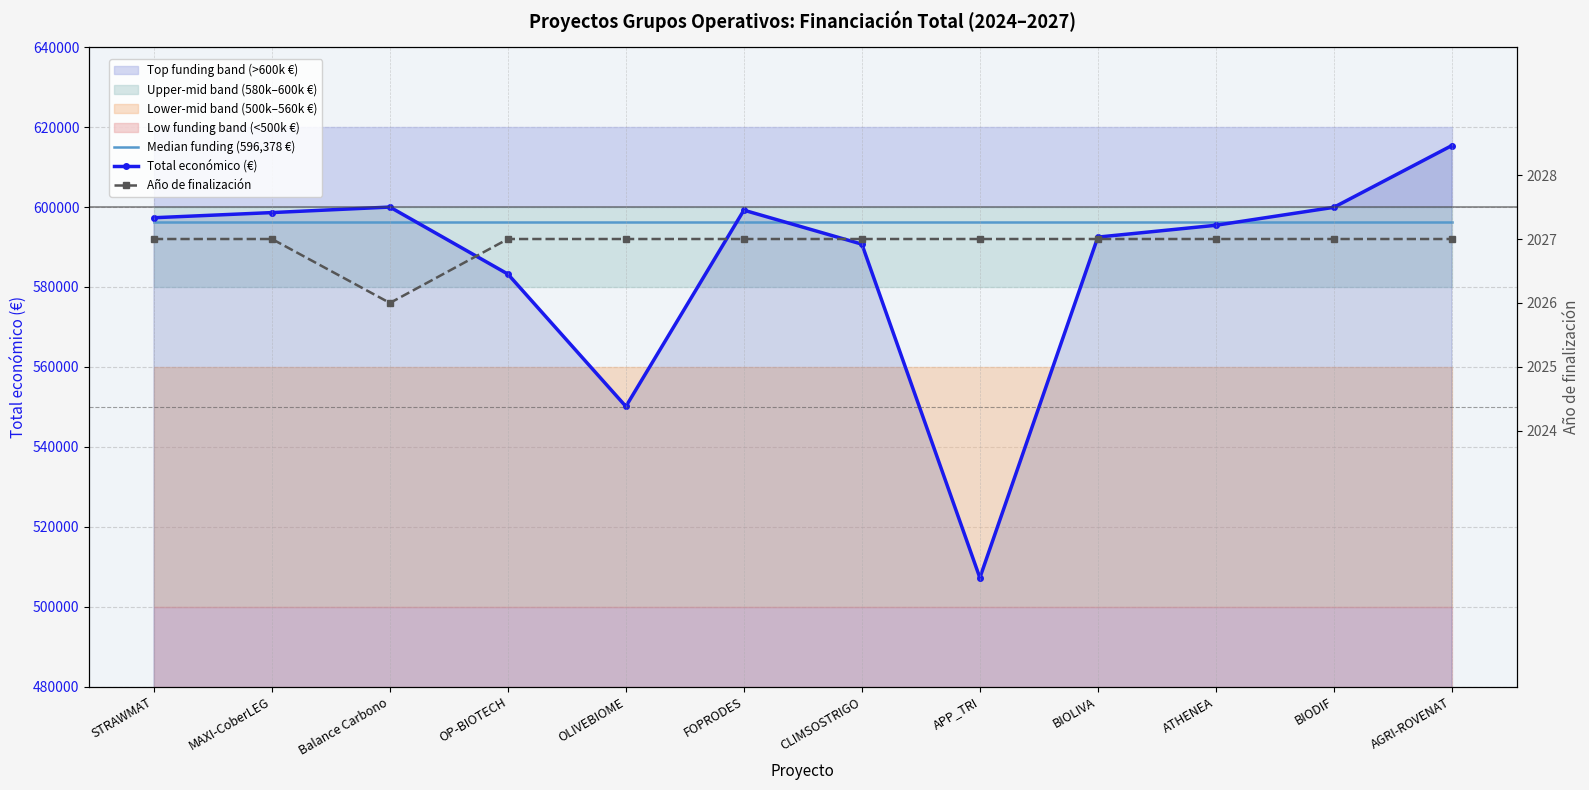

List the labels in order of Año de finalización value, smallest first.

Balance Carbono, STRAWMAT, MAXI-CoberLEG, OP-BIOTECH, OLIVEBIOME, FOPRODES, CLIMSOSTRIGO, APP_TRI, BIOLIVA, ATHENEA, BIODIF, AGRI-ROVENAT